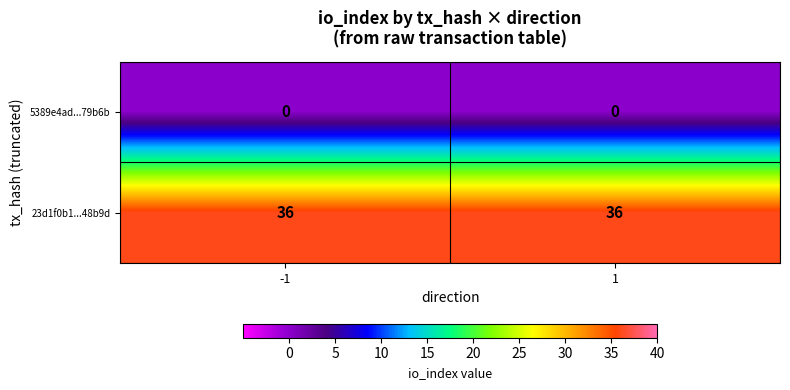

The value of 23d1f0b1...48b9d at 1 is 36. True or false?

True